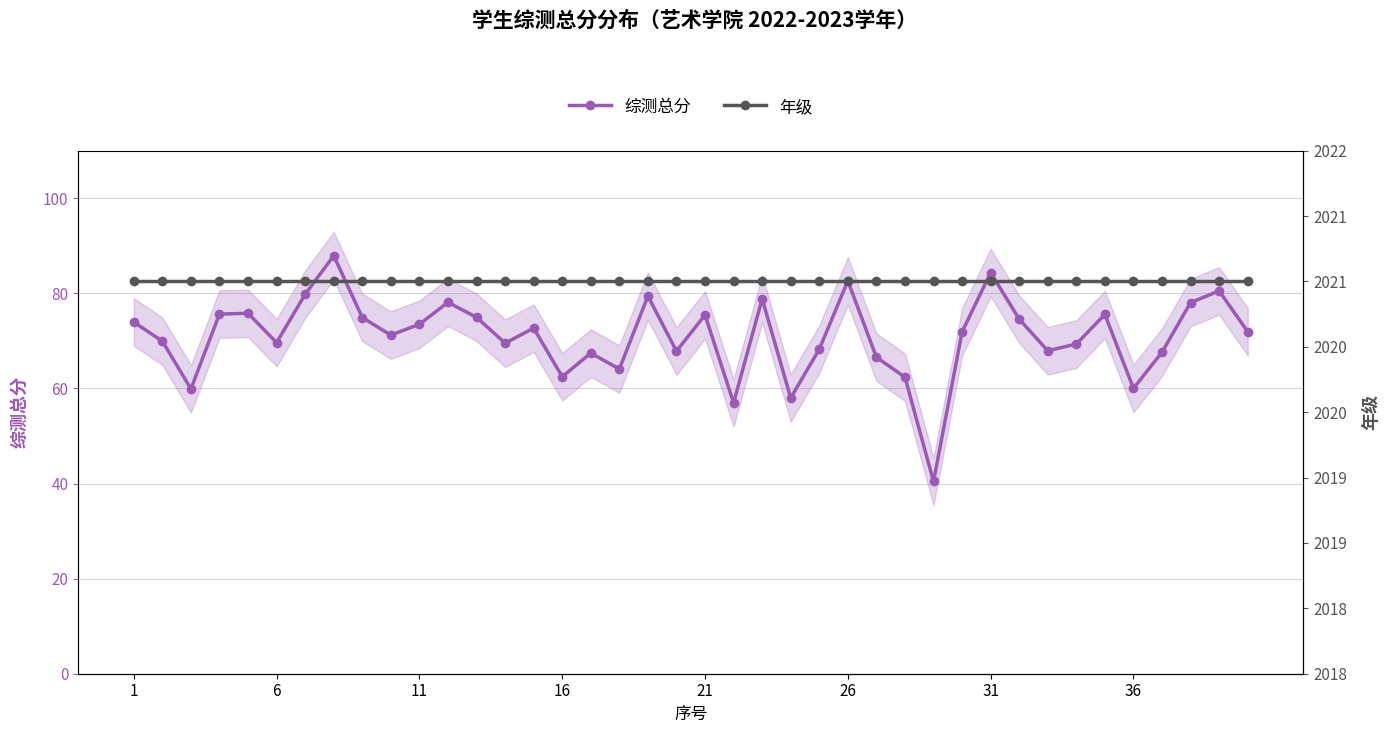

What is the sum of all 年级 values?

6000.0